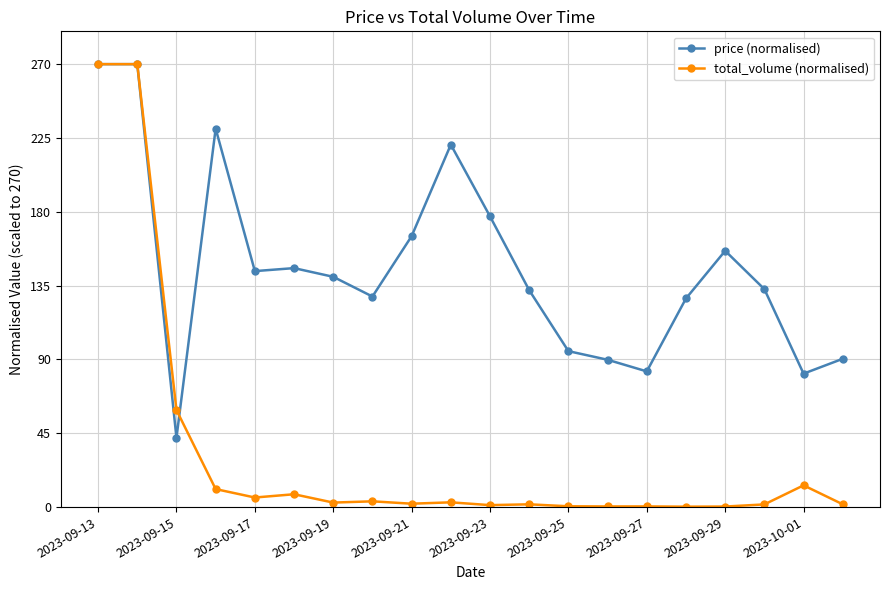

How many lines are shown in the chart?

2